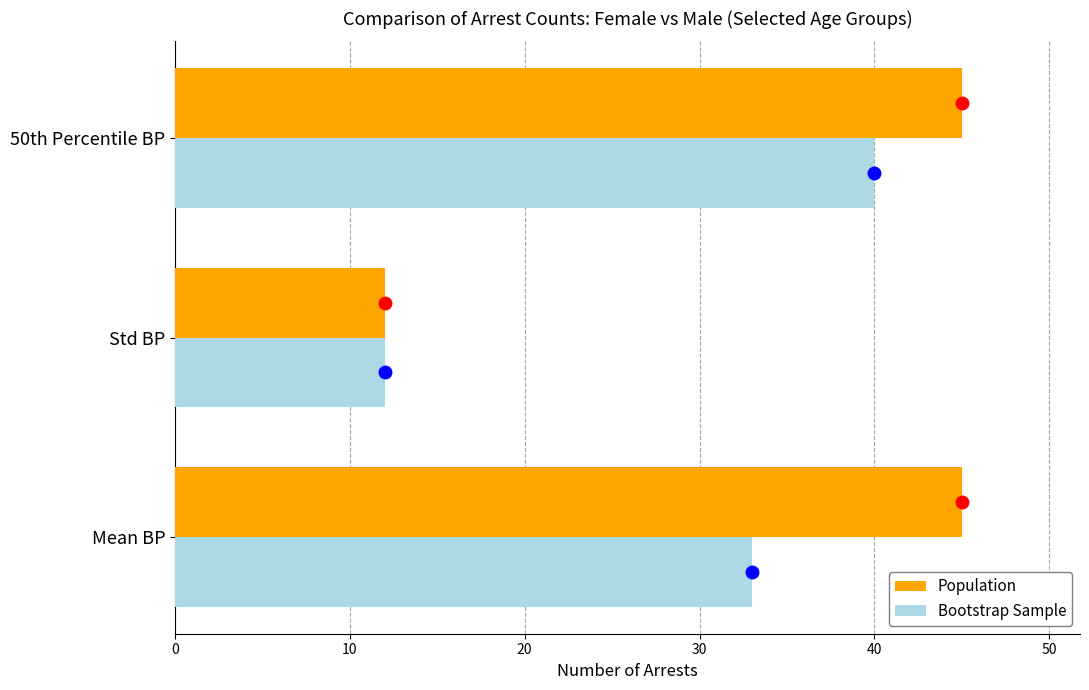

The Bootstrap Sample series shows 12 at Std BP. True or false?

True